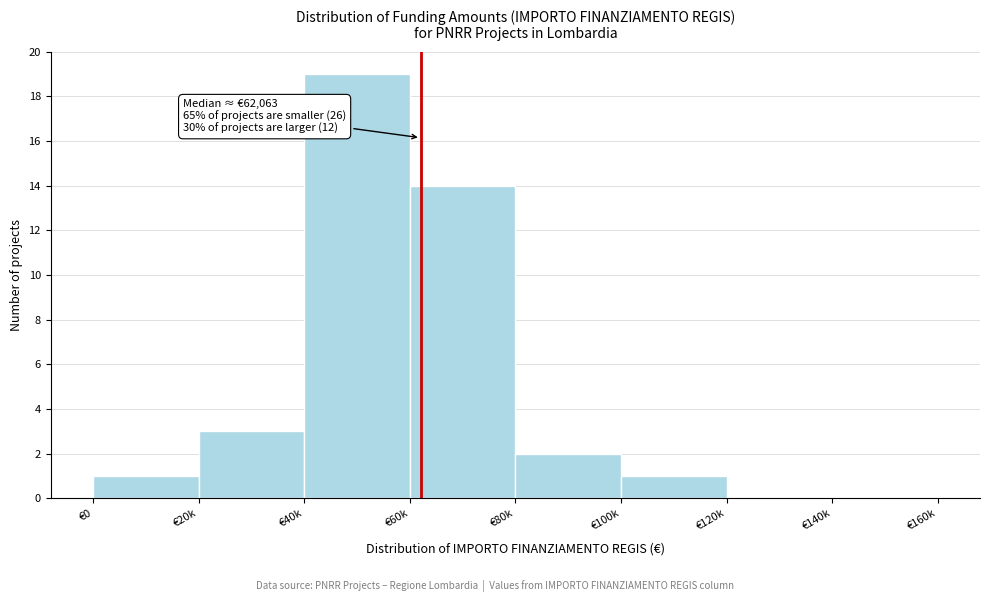

Reading left to right, list all the values displayed in this chart.

€0=1	€20k=3	€40k=19	€60k=14	€80k=2	€100k=1	€120k=0	€140k=0